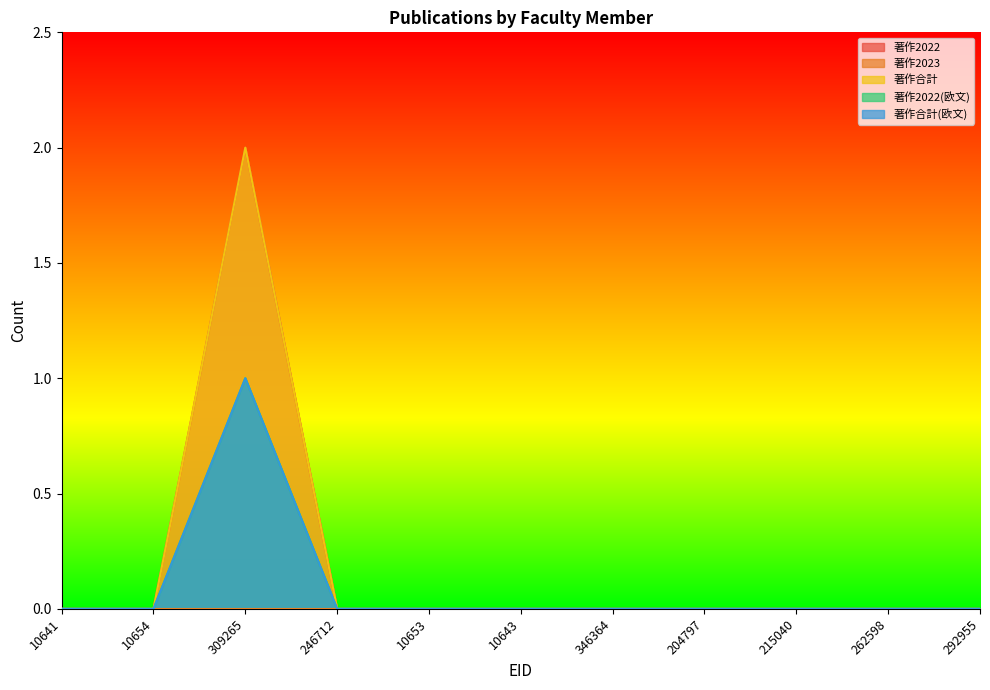

What position from the right is 292955?

1